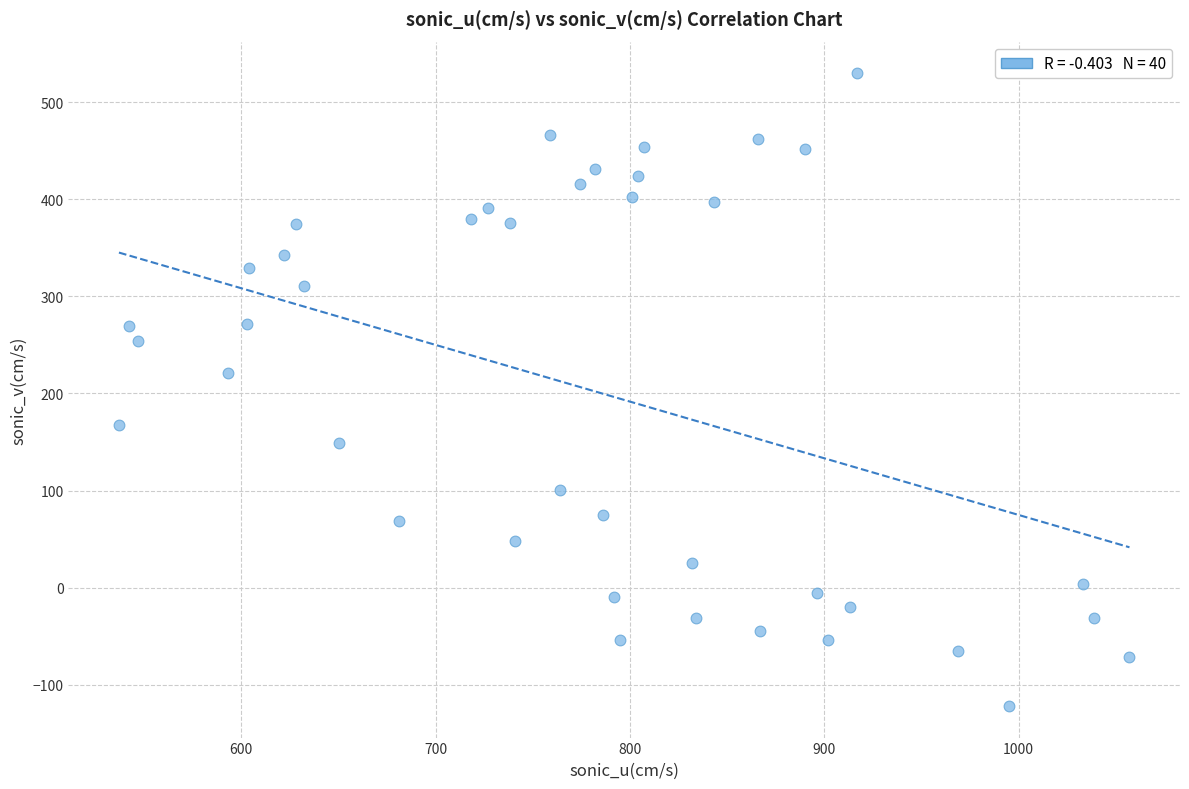

What Y value in the scatter plot is closest to 204?

221